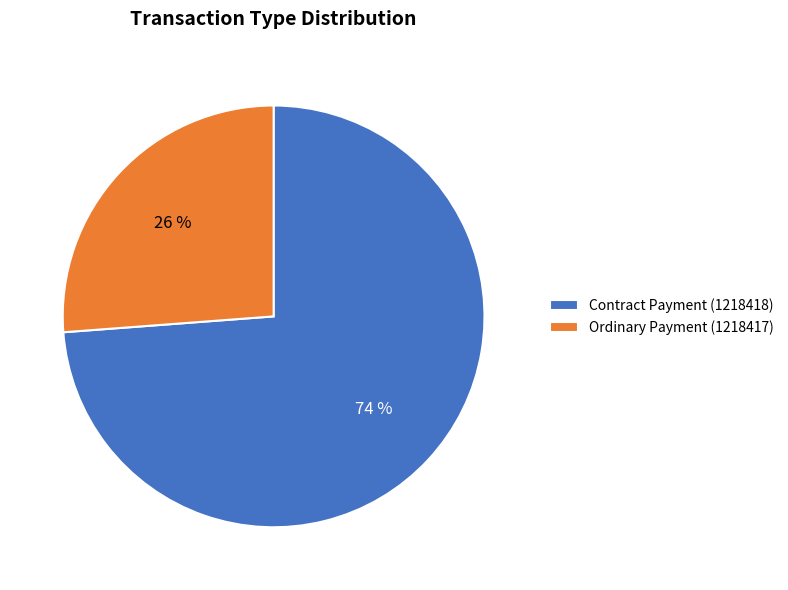

Rank the categories by value from lowest to highest.

Ordinary Payment (1218417), Contract Payment (1218418)